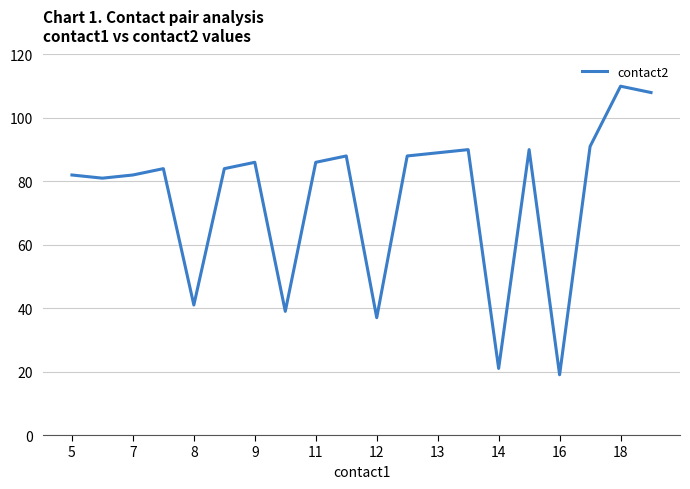

What is the maximum value shown in the chart?

110